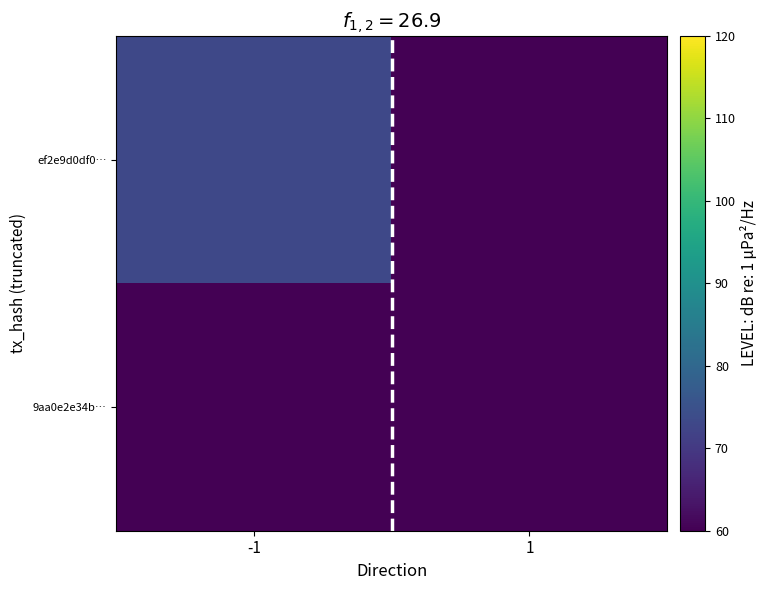

At how many categories does at least one series exceed 25?

1